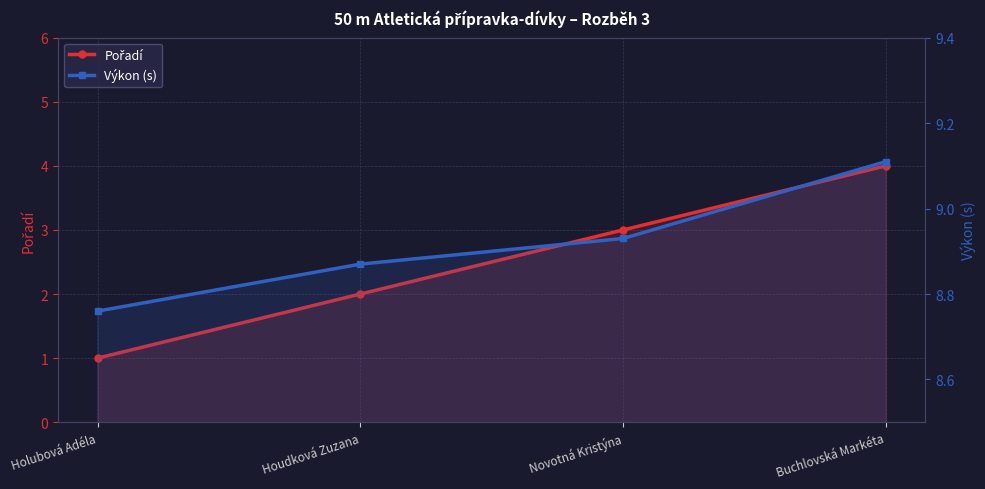

What is the maximum value for Pořadí?

4.0